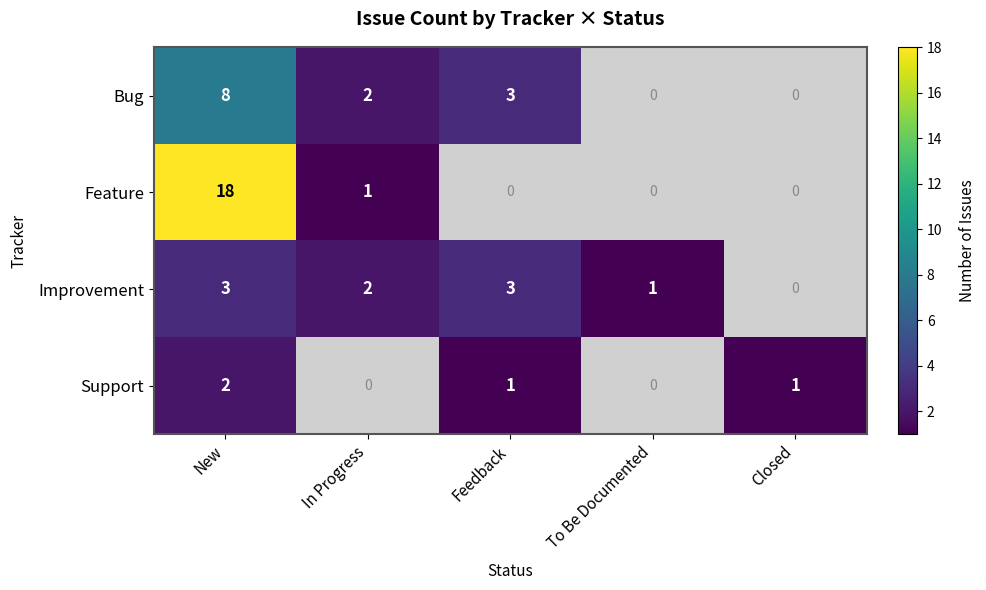

How many distinct data groups are displayed?

4